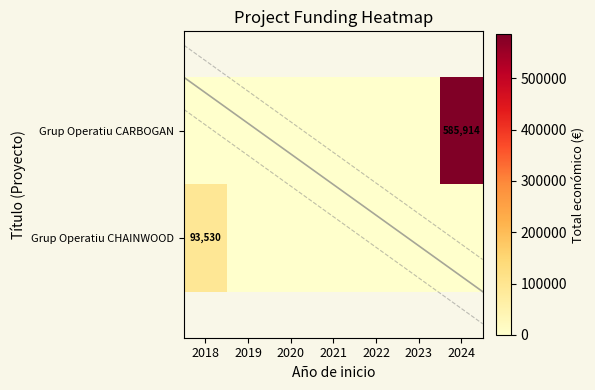

Which series has the largest total across all categories?

Grup Operatiu CARBOGAN